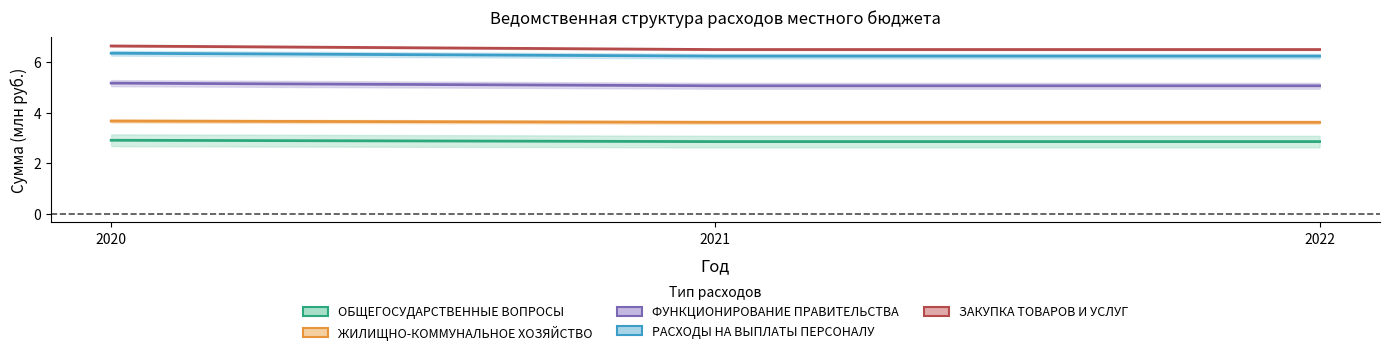

Between 2020 and 2021, which series saw the biggest shift?

ЗАКУПКА ТОВАРОВ И УСЛУГ